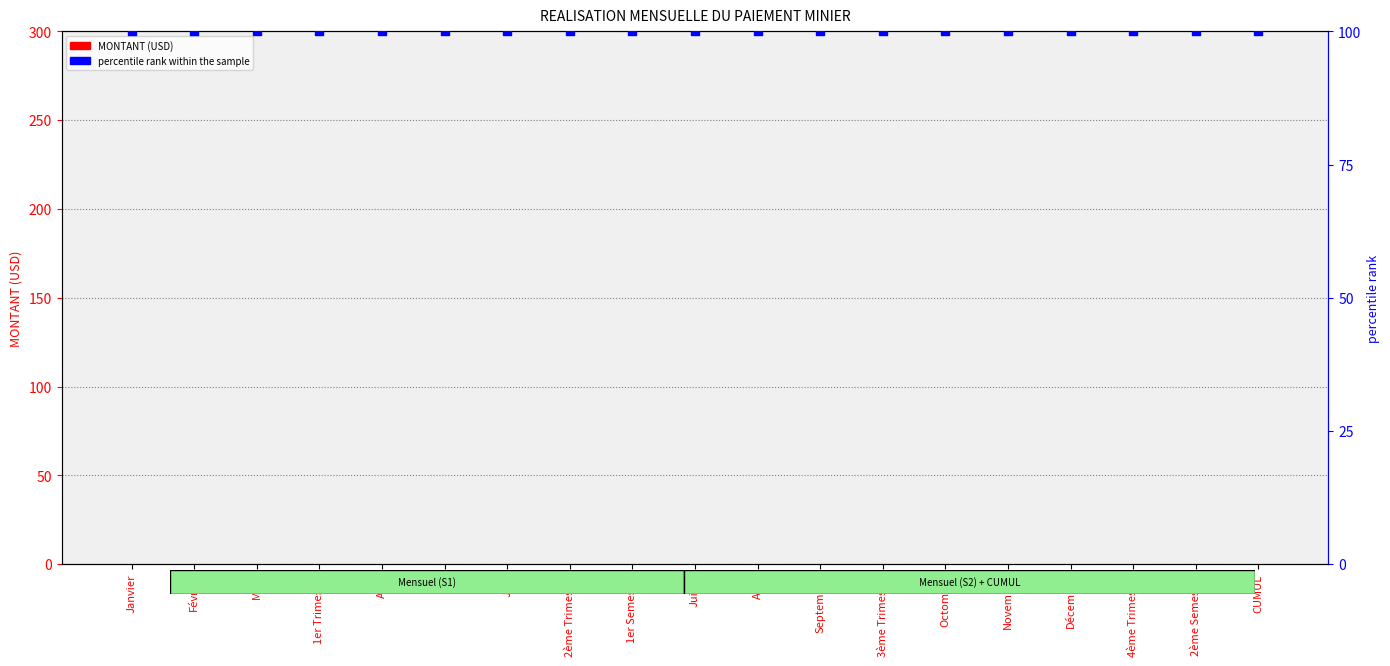

At how many categories does at least one series exceed 67?

19